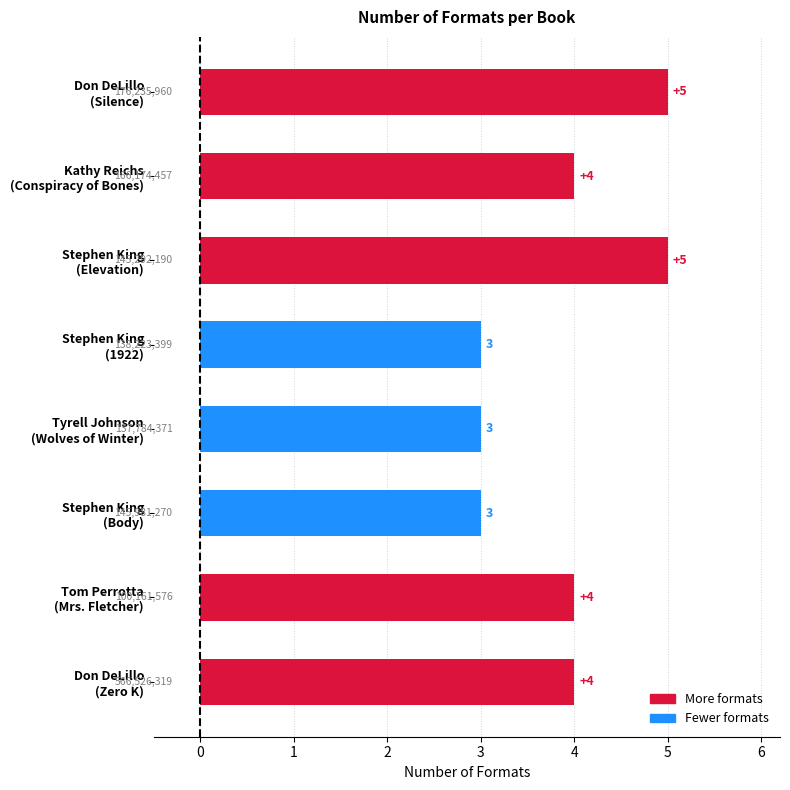

The value at Stephen King
(Elevation) is 5. True or false?

True